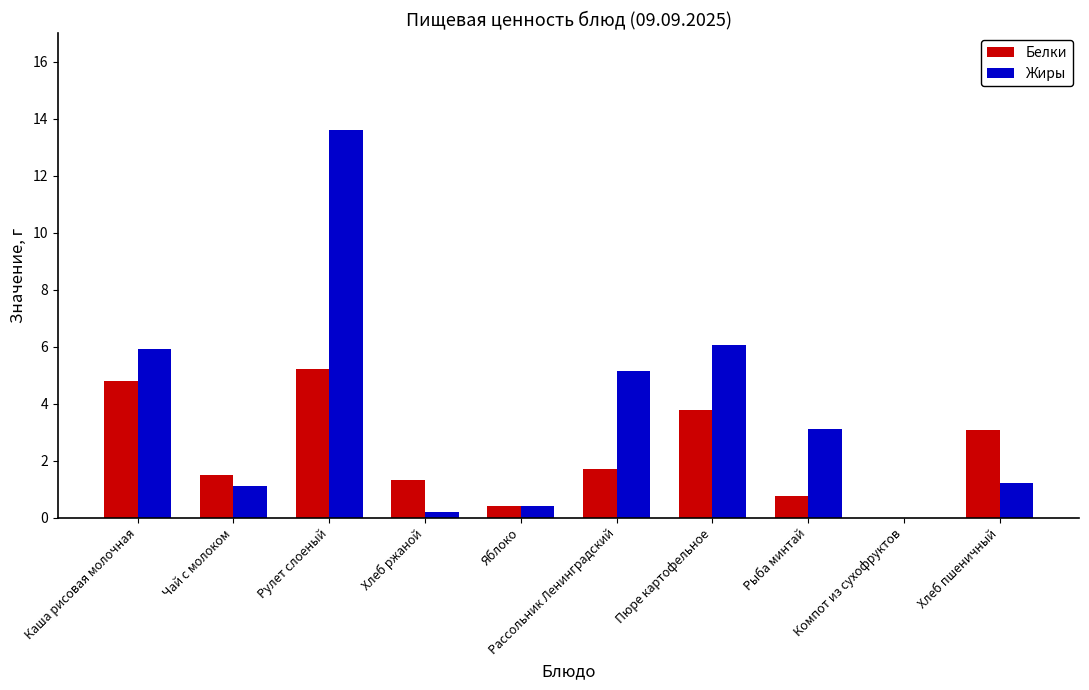

Which series has the largest total across all categories?

Жиры